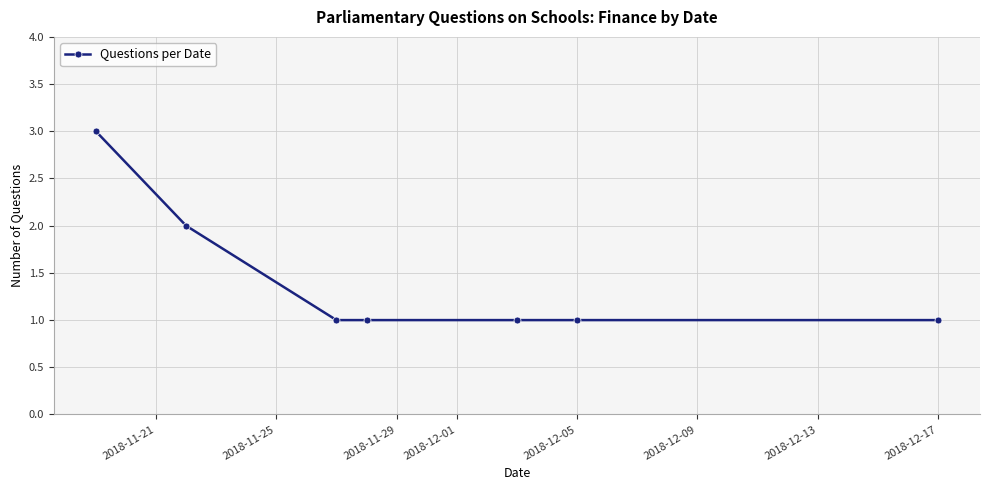

What is the sum of all values?

10